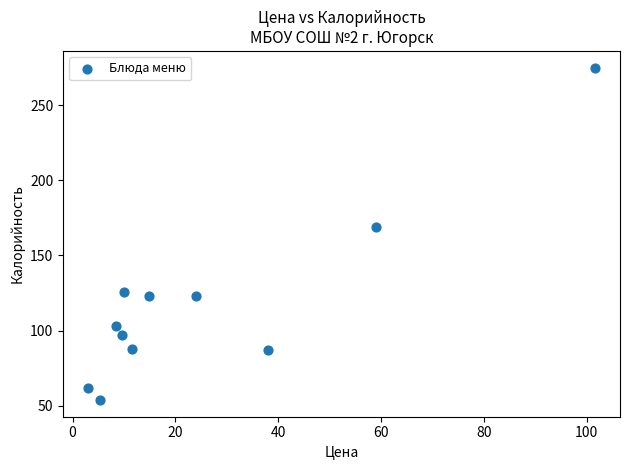

What is the average Y value?

118.9